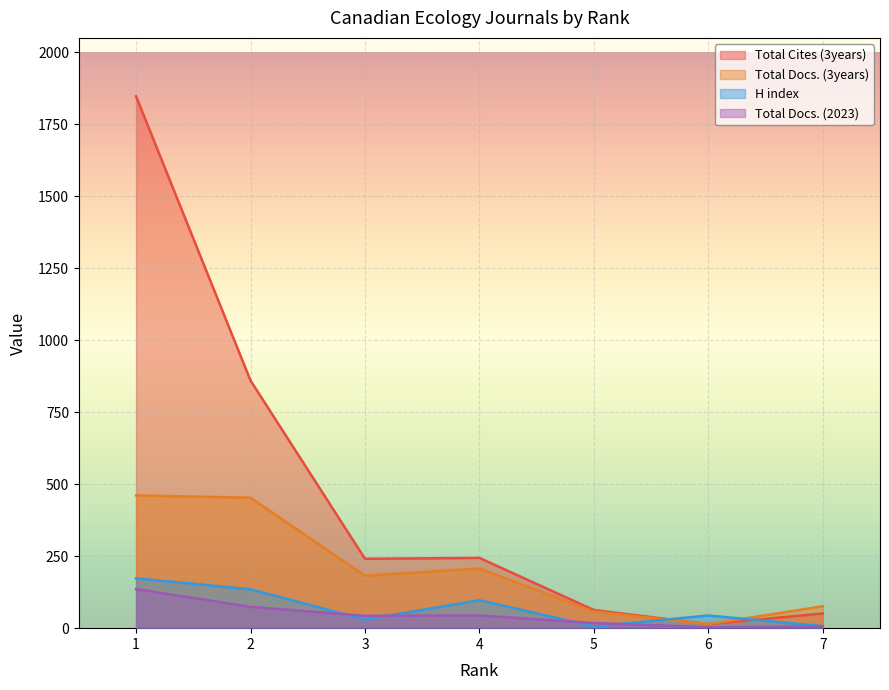

What is the maximum value for H index?

173